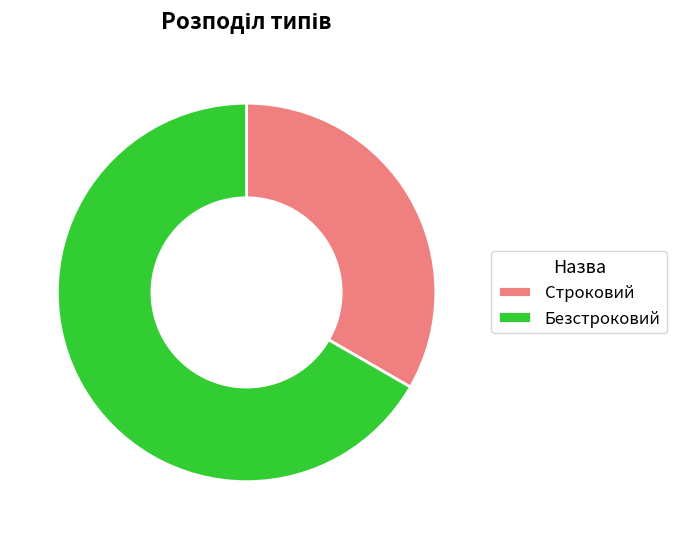

Is there a majority slice in this chart?

Yes